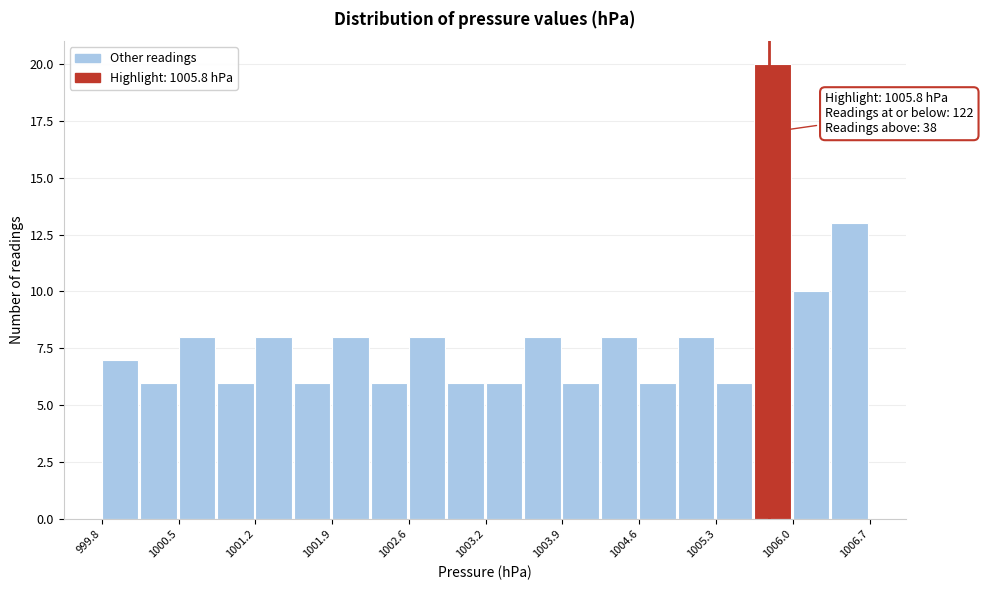

Read against the x-axis, roughly where is the centre of the tallest bar?

1005.8